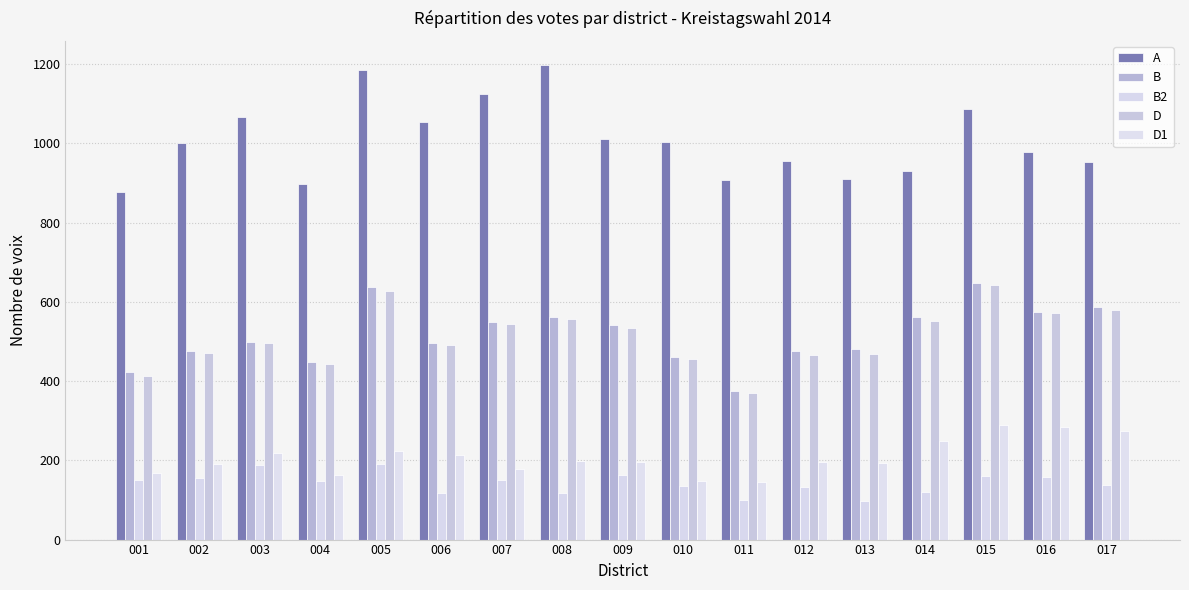

Which series has the widest spread of values?

A